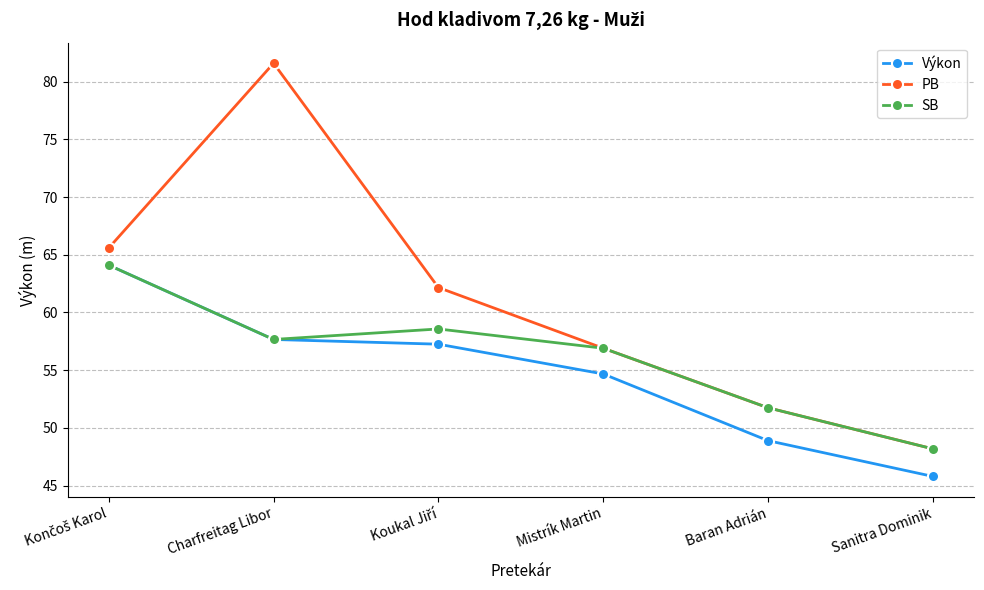

Read the SB value at Sanitra Dominik.

48.2